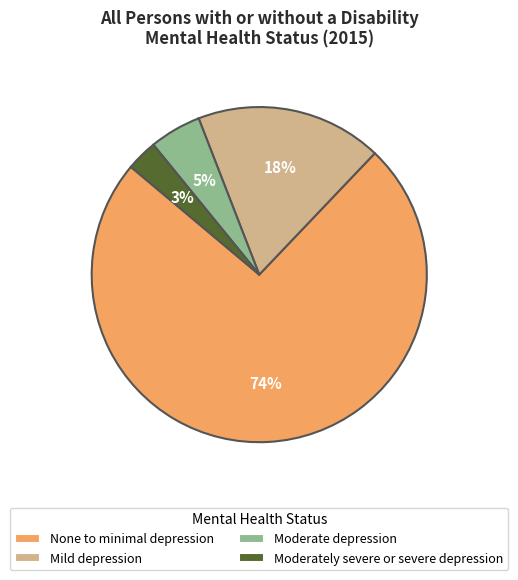

Which has a higher value, Moderate depression or None to minimal depression?

None to minimal depression